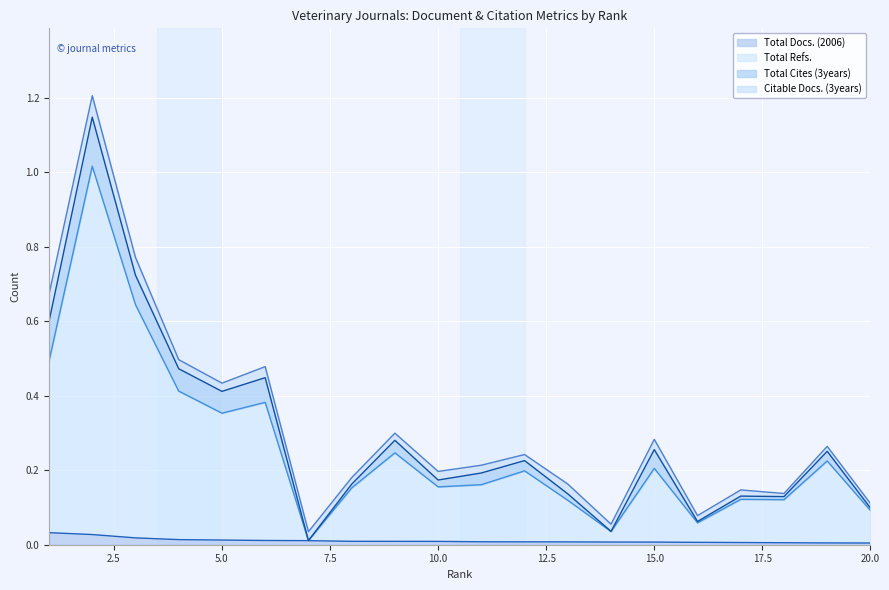

Is it true that Total Refs. equals 0.1 at 14?

False